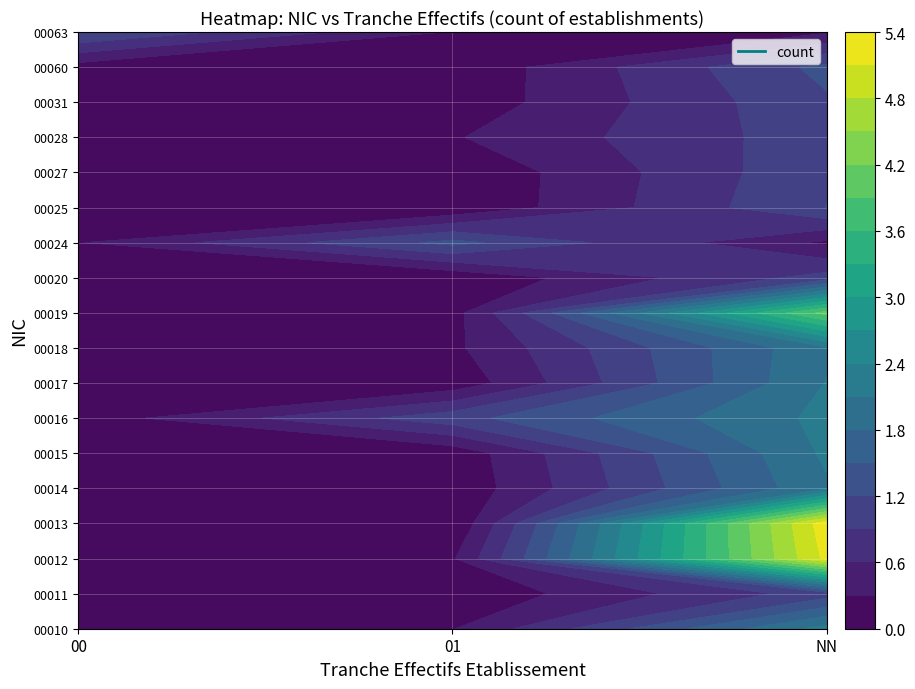

Which category has the highest value in the 00010 series?

NN